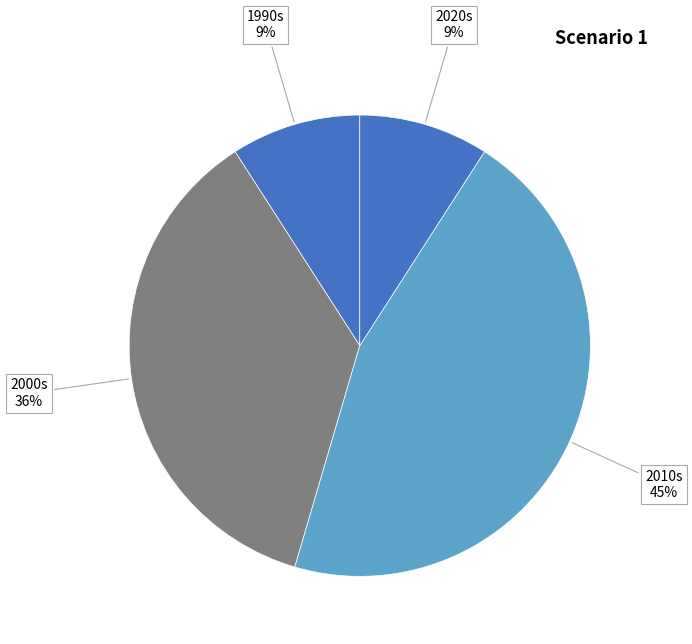

How many slices are in this pie chart?

4